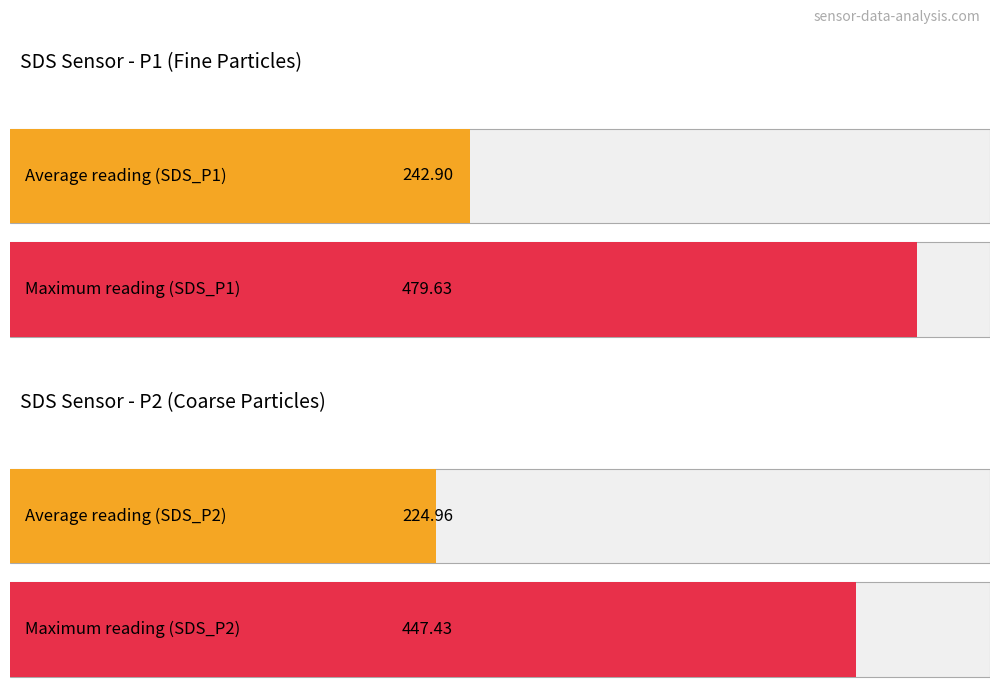

The value of SDS_P2 at 00:17 is 364.0. True or false?

False